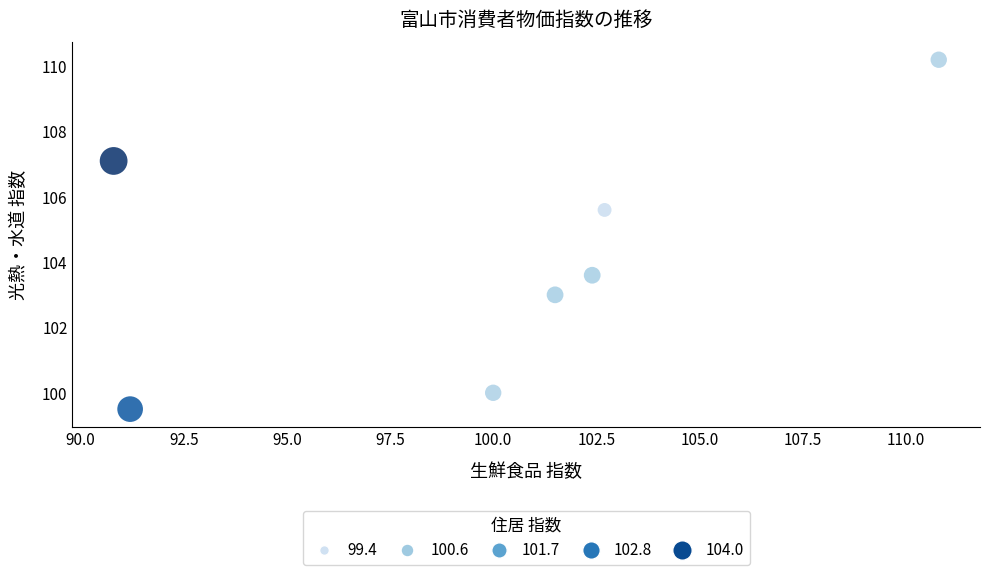

What is the range of Y values (max minus min)?

10.7